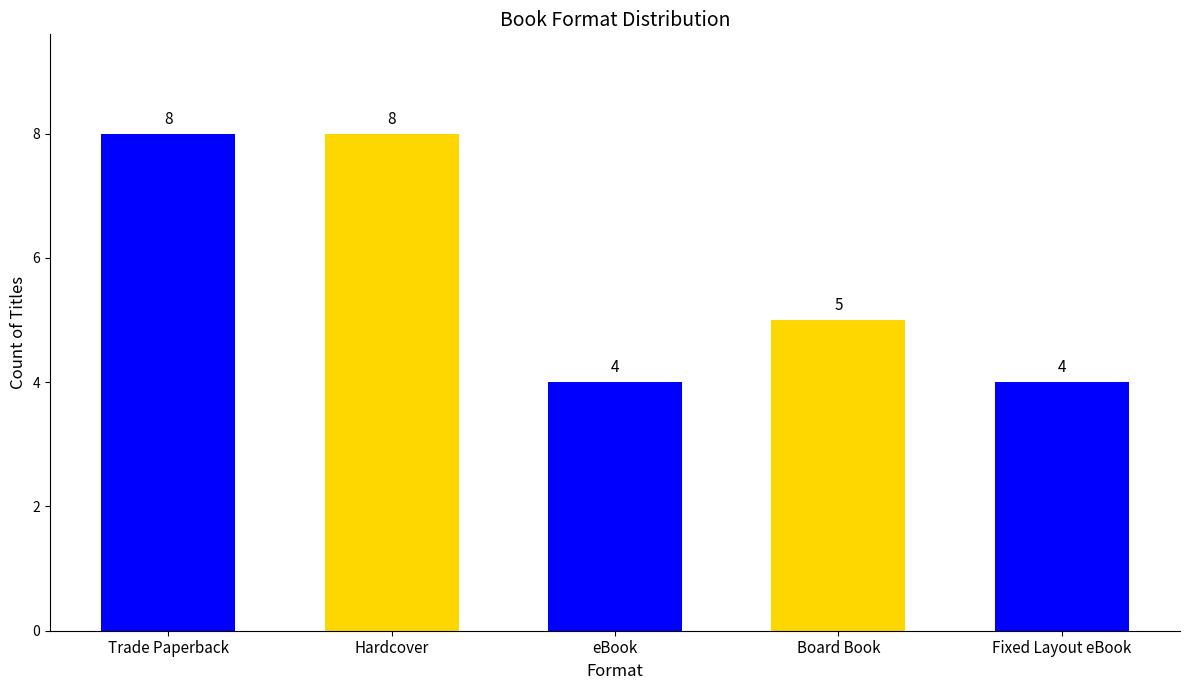

Does the chart contain any negative values?

No